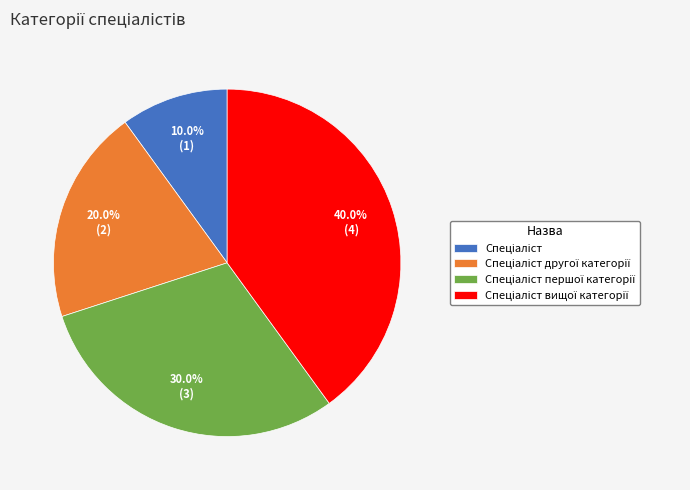

Count the number of slices in the pie.

4